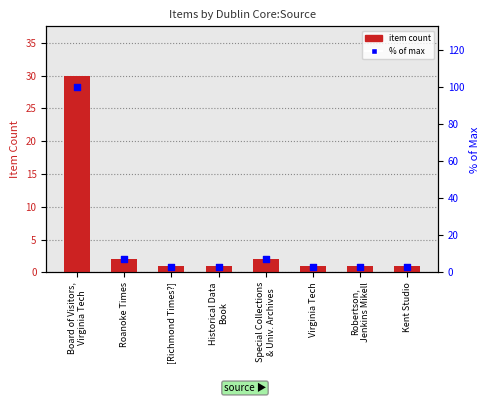

At which category is the sum across all series the highest?

Board of Visitors,
Virginia Tech